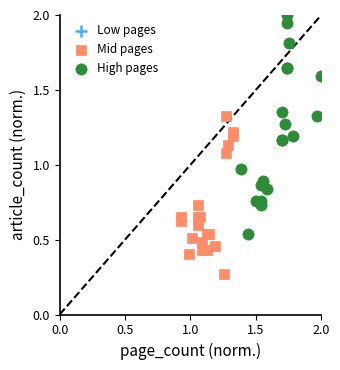

Which series has the largest Y range (max minus min)?

High pages